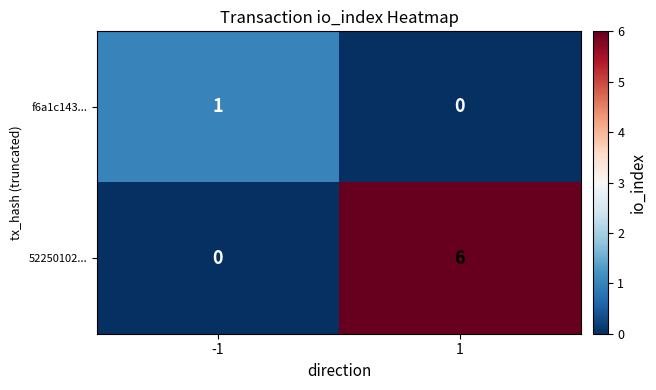

What is the average value of the 52250102... series?

3